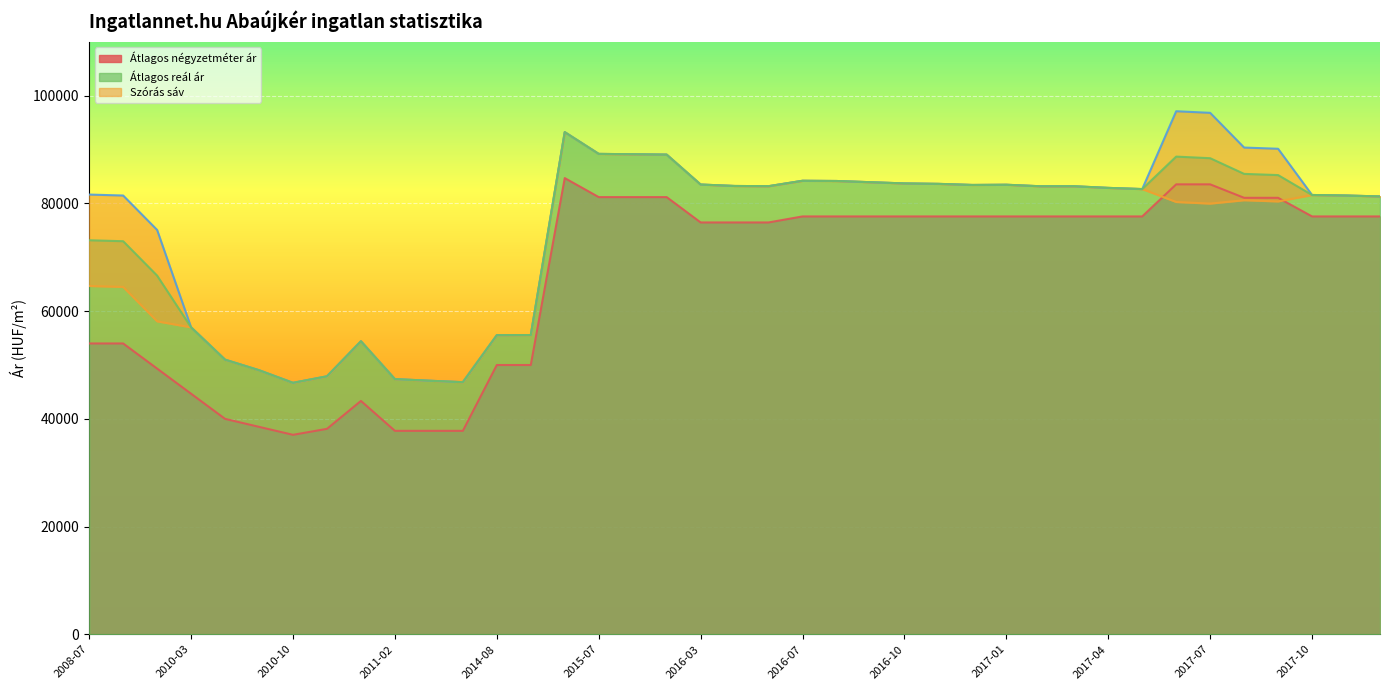

True or false: Átlagos négyzetméter ár and Átlagos reál ár intersect in this chart.

False